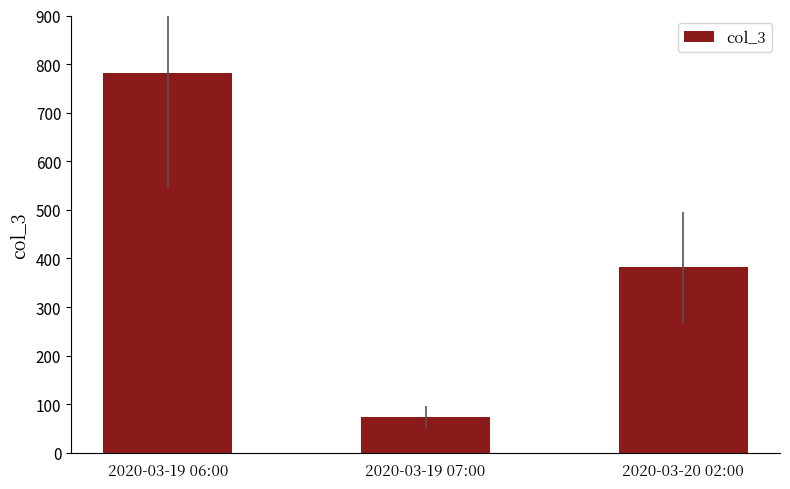

What position from the right is 2020-03-19 06:00?

3